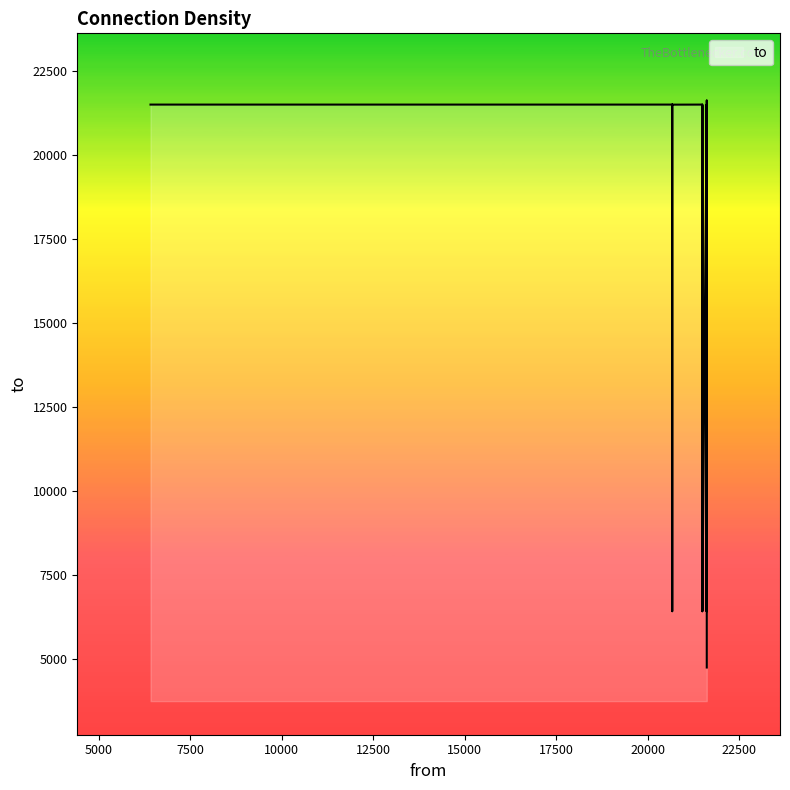

What is the sum of the values at 21488 and 21610?

43098